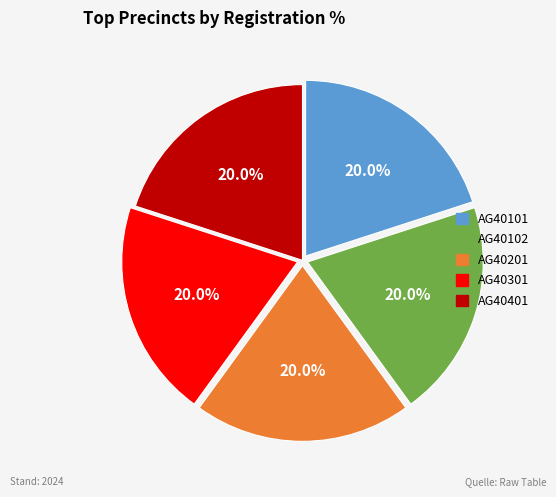

Is AG40102 the majority of the pie?

No